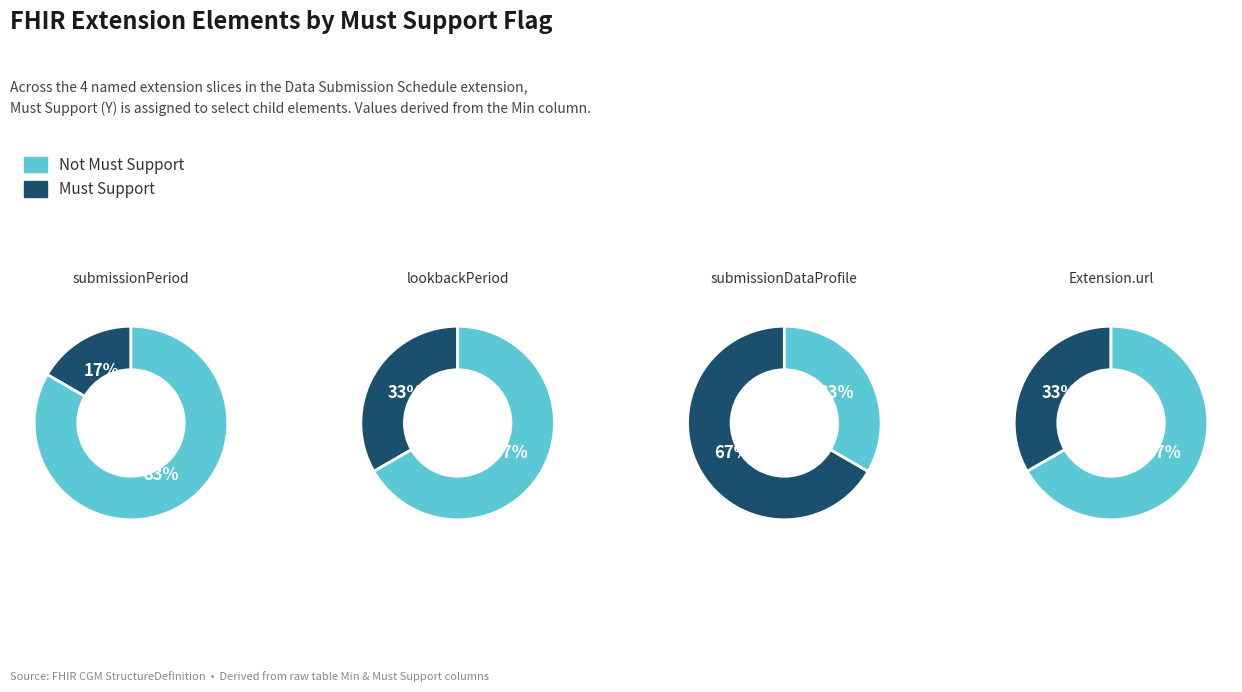

Which slice is the largest?

submissionPeriod